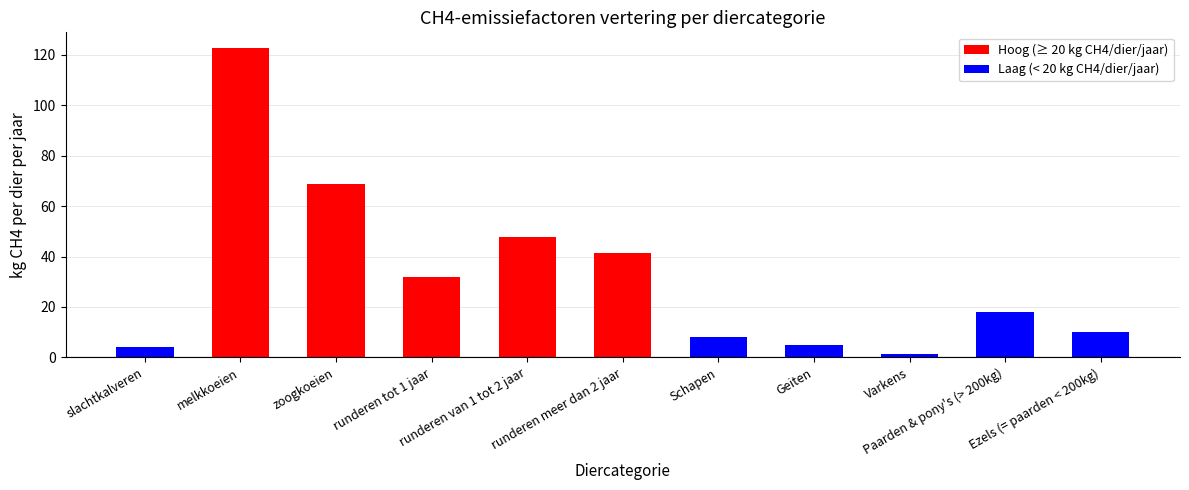

Count the number of data series in this chart.

1